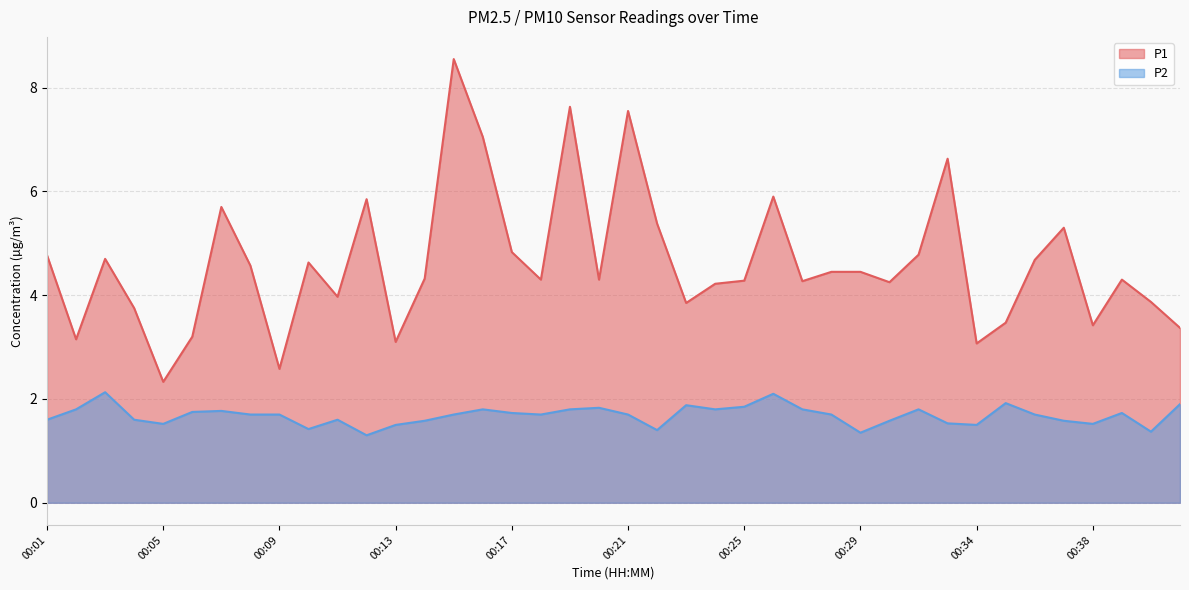

What is the total value across all series at 00:29?

5.8